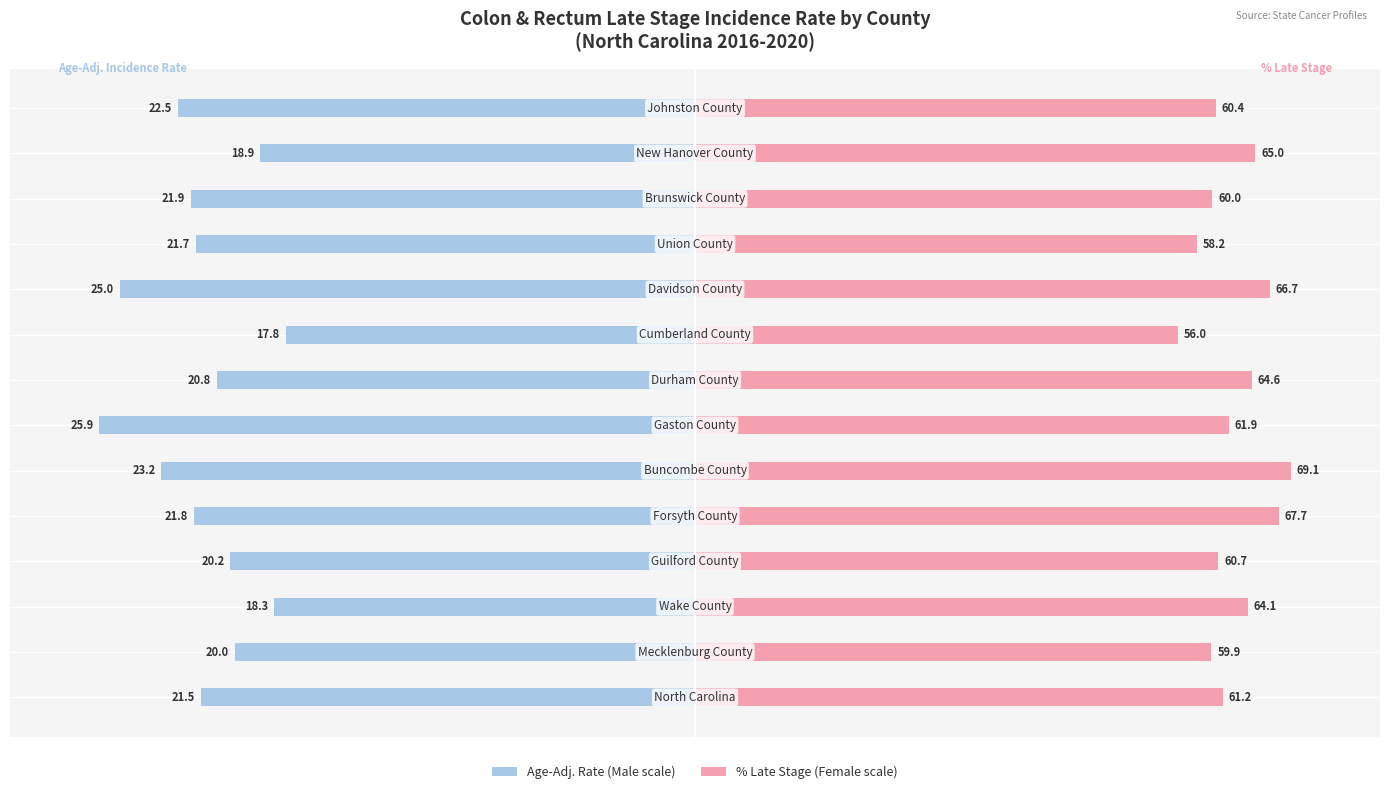

How many data points does each series have?

14